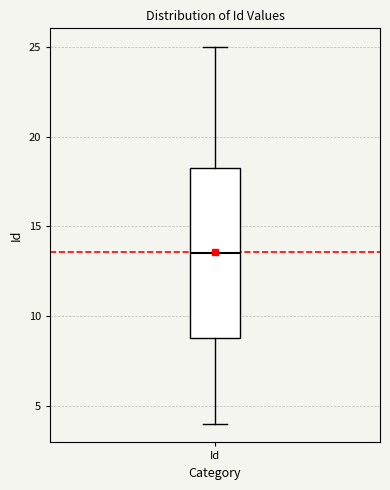

Where does the median line of the box for Id sit on the y-axis? The values are not printed on the chart, so give them approximately, as read against the axis.

13.5